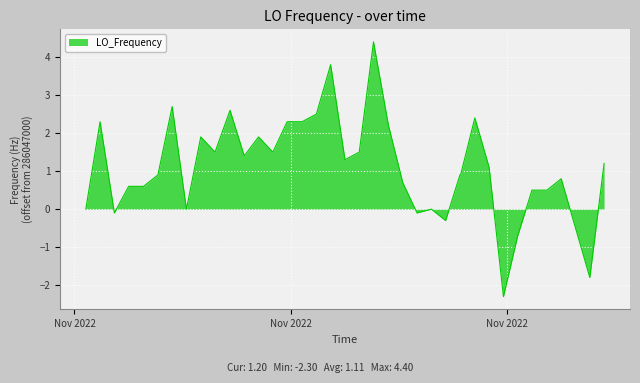

What is the difference between the maximum and minimum values?

6.7